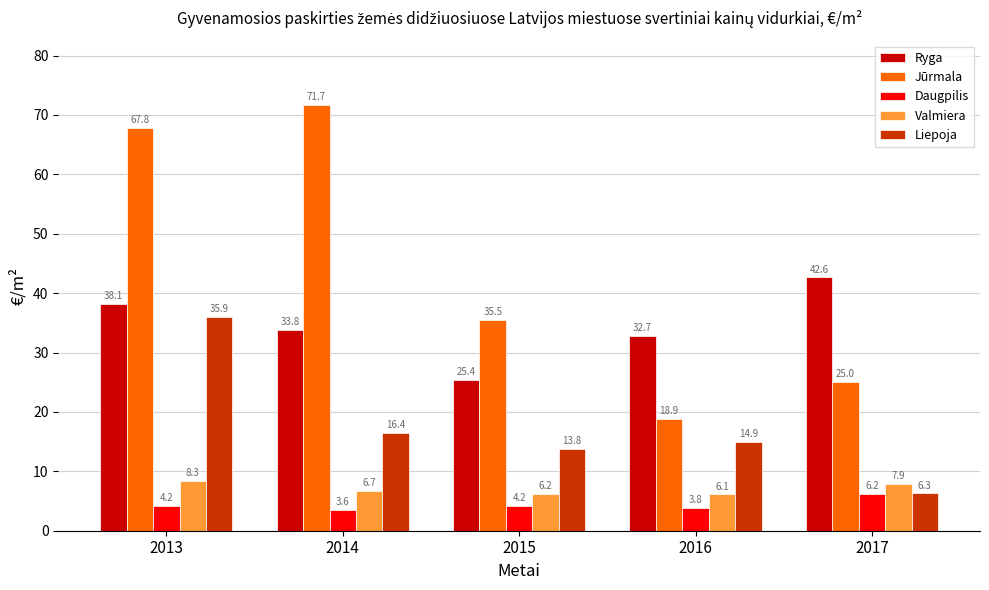

Rank the series by their maximum value, from highest to lowest.

Jūrmala, Ryga, Liepoja, Valmiera, Daugpilis